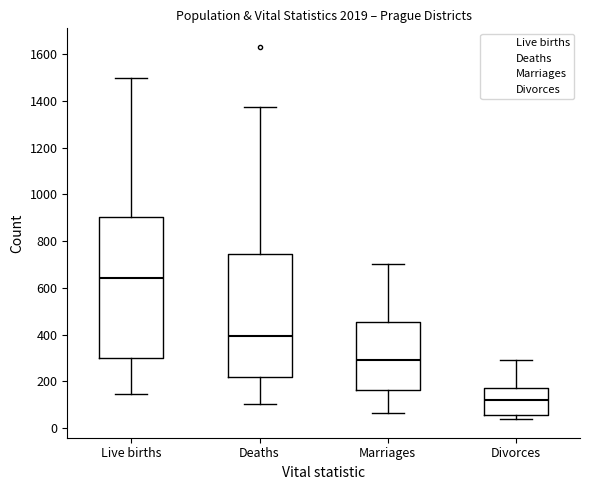

Which box has the lowest median line?

Divorces